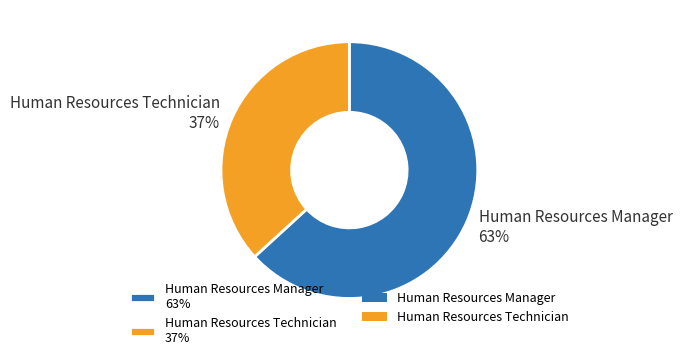

To the nearest percent, what is the difference between the Human Resources Technician and Human Resources Manager slice percentages?

26%